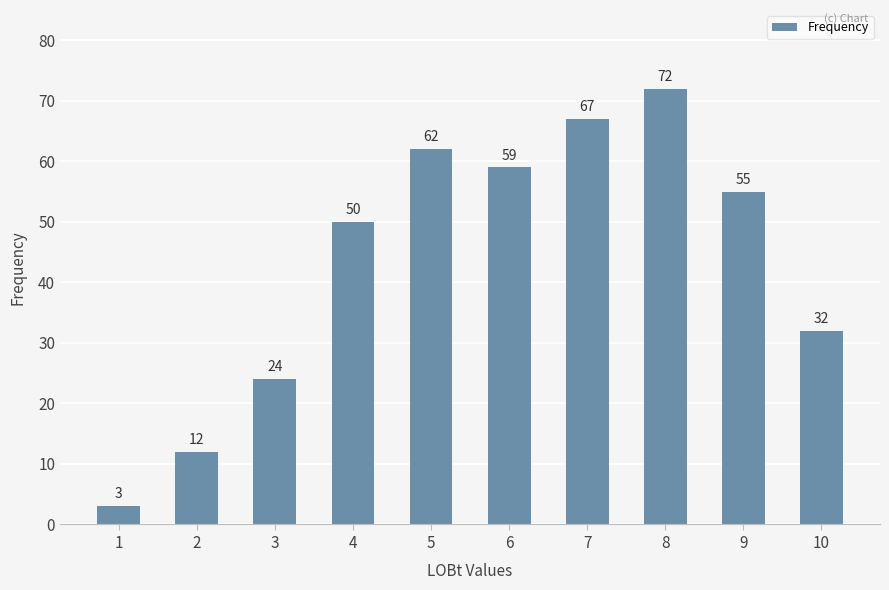

Reading left to right, extract all data points from this chart.

3	12	24	50	62	59	67	72	55	32